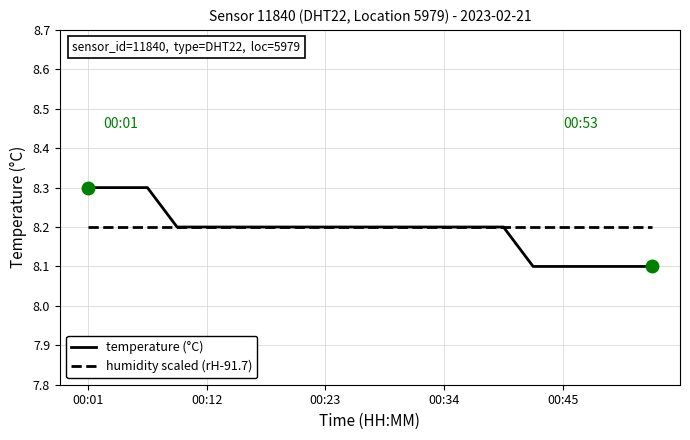

Rank the series by their maximum value, from lowest to highest.

humidity scaled (rH-91.7), temperature (°C)